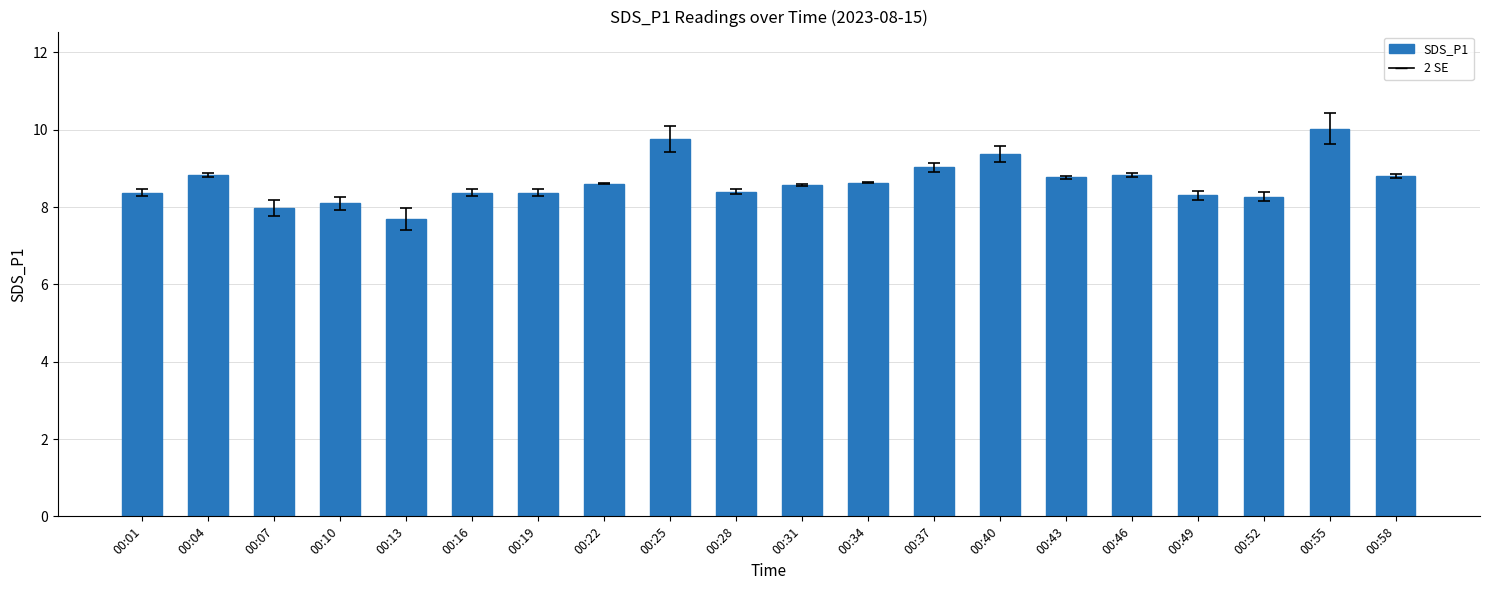

What is the difference between the second highest and second lowest values?

1.8